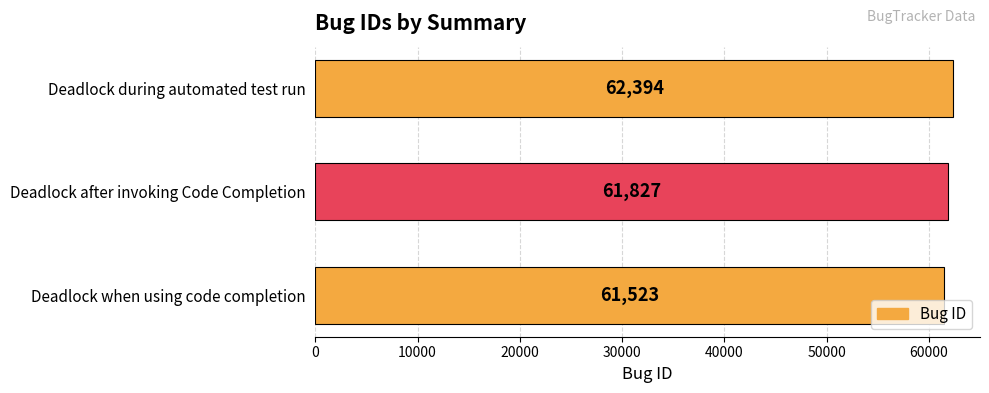

What is the smallest value displayed?

61523